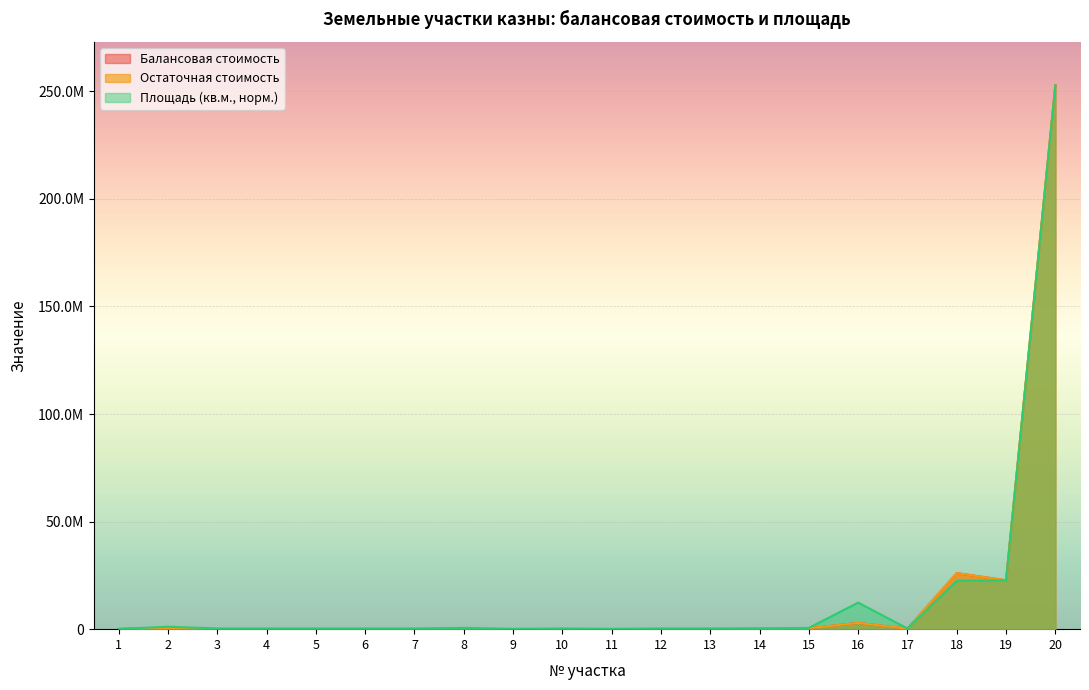

Which series has the widest spread of values?

Балансовая стоимость